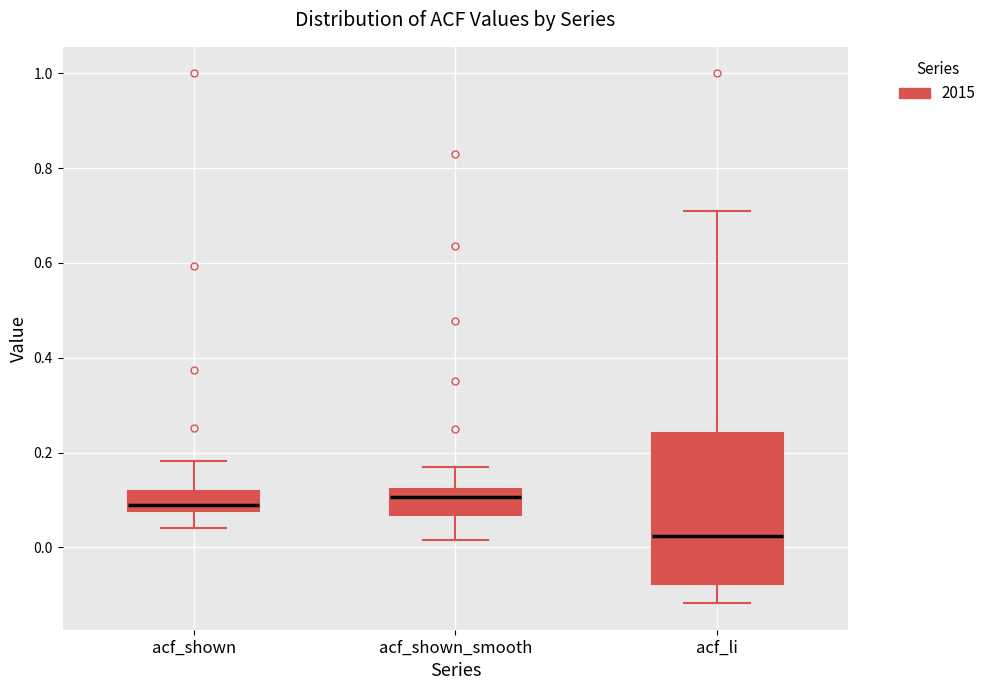

Reading left to right, transcribe this box plot: for each box, give where its median line is, the range the box spans, and where its two whiskers end, as read against the y-axis. The values are not printed on the chart, so give them approximately, as read against the axis.

acf_shown: median 0.08 (just above the box's lower edge), box 0.08 to 0.12, whiskers 0.04 to 0.18
acf_shown_smooth: median 0.10, box 0.06 to 0.12, whiskers 0.02 to 0.18
acf_li: median 0.02, box -0.08 to 0.24, whiskers -0.12 to 0.70